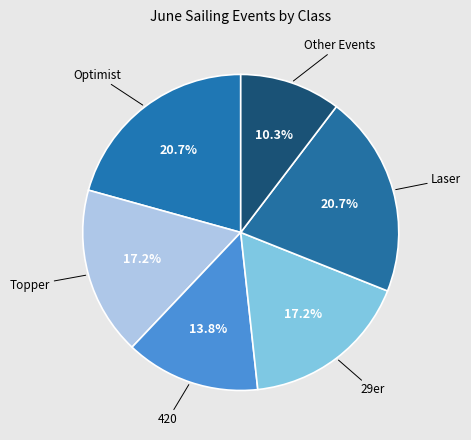

Which category has the smallest portion of the pie?

Other Events